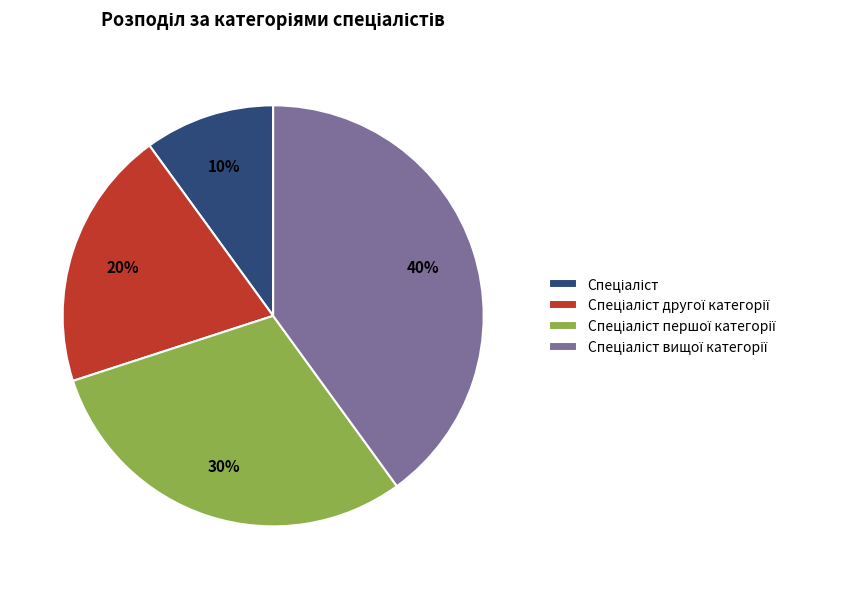

To the nearest percent, what is the average slice percentage?

25%